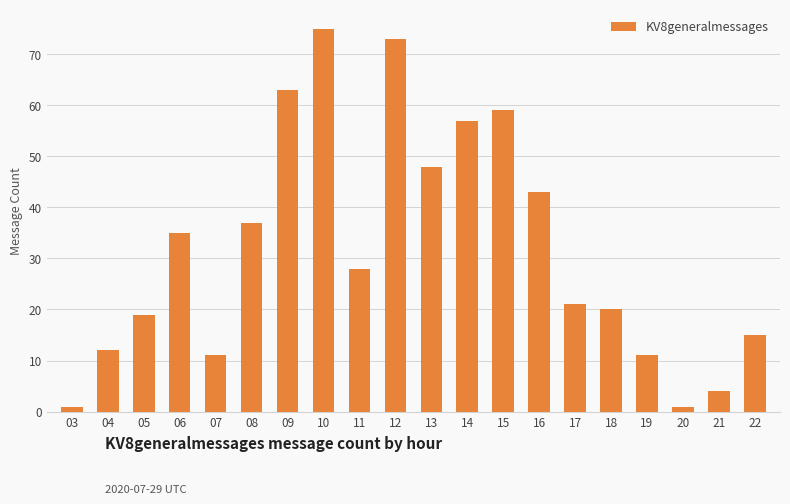

What is the minimum value shown in the chart?

1